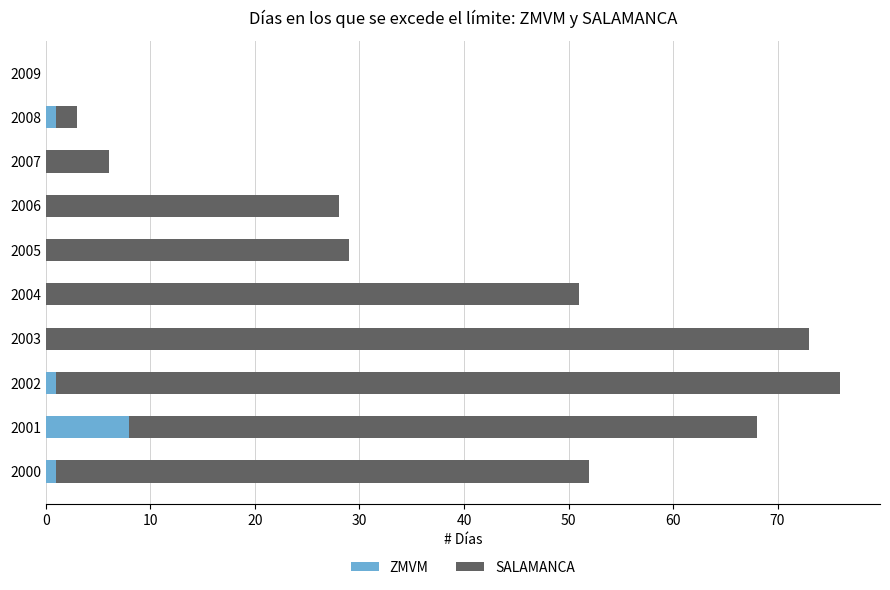

What is the total value across all series at 2003?

73